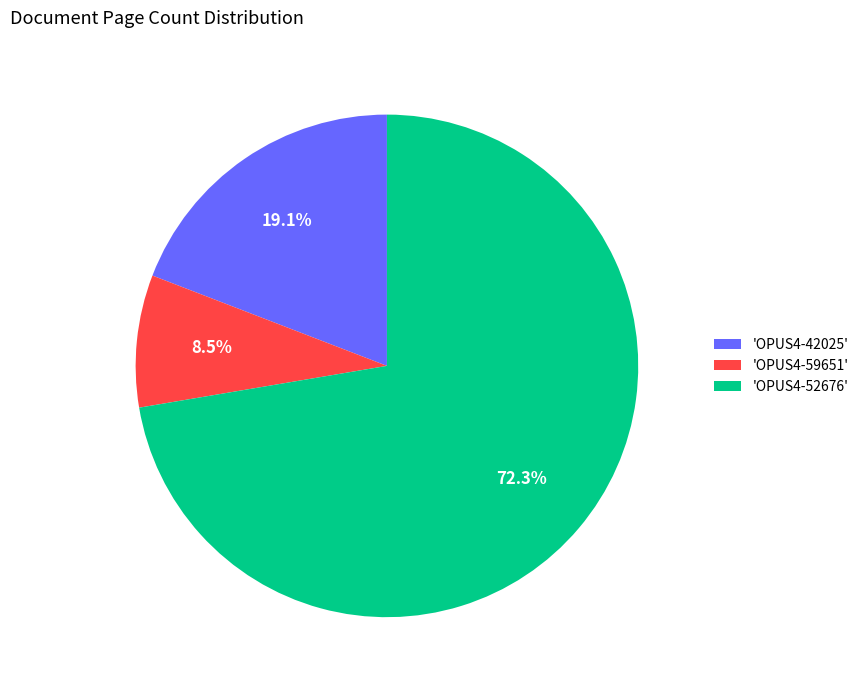

Rank the categories by value from lowest to highest.

'OPUS4-59651', 'OPUS4-42025', 'OPUS4-52676'